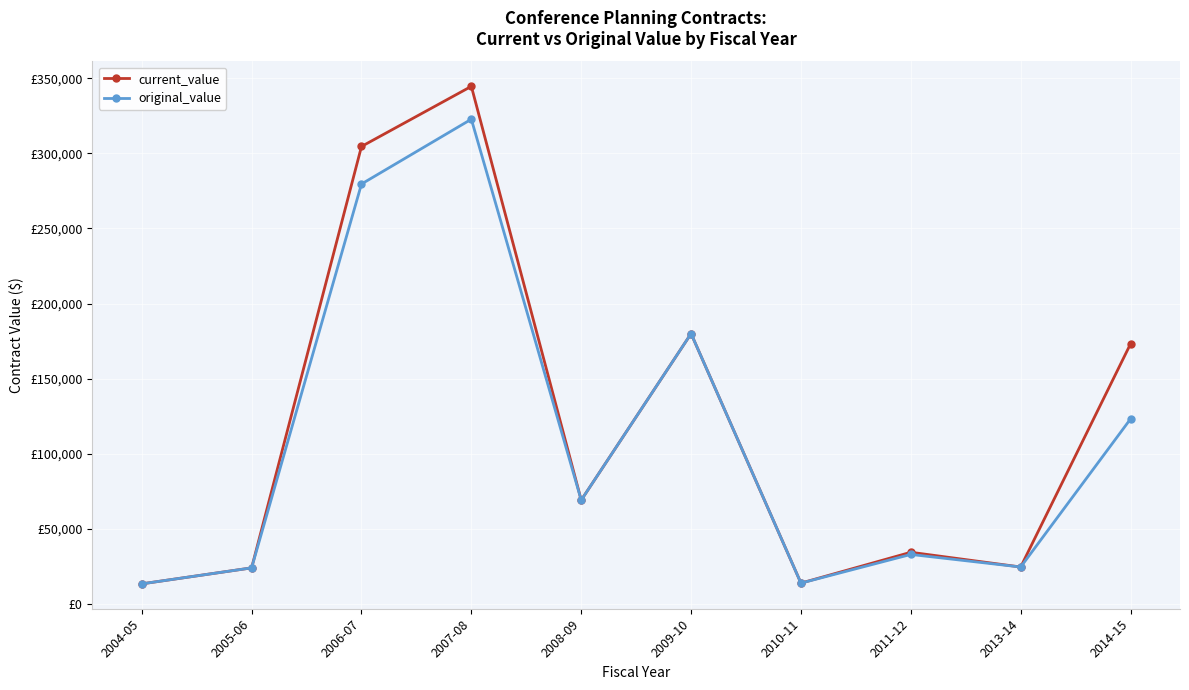

What is the total value across all series at 2006-07?

584197.4